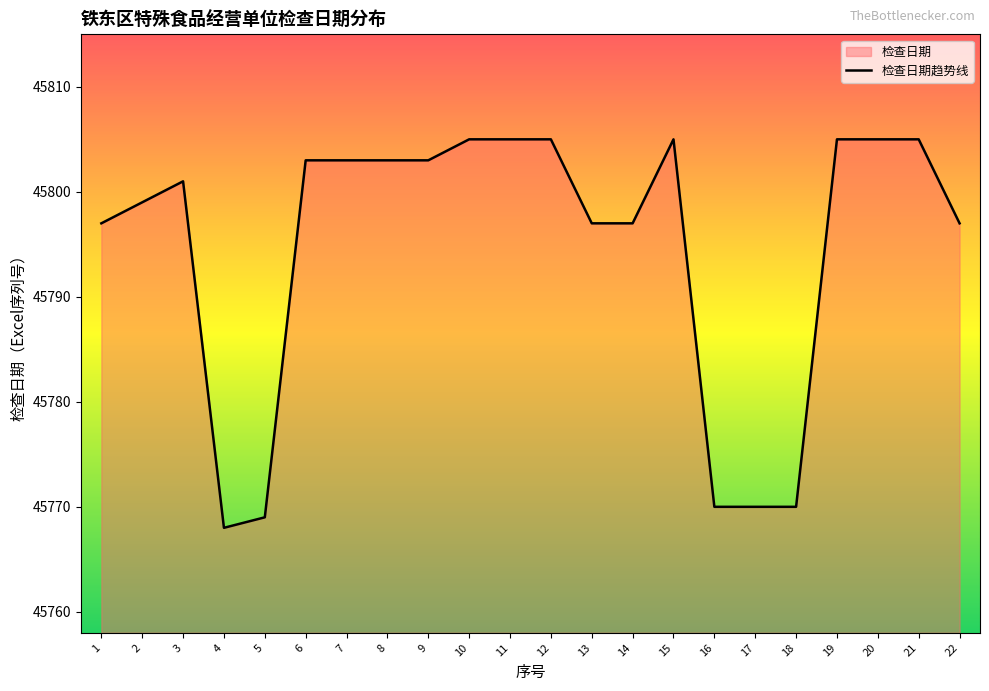

List the labels in order of value, smallest first.

4, 5, 16, 17, 18, 1, 13, 14, 22, 2, 3, 6, 7, 8, 9, 10, 11, 12, 15, 19, 20, 21